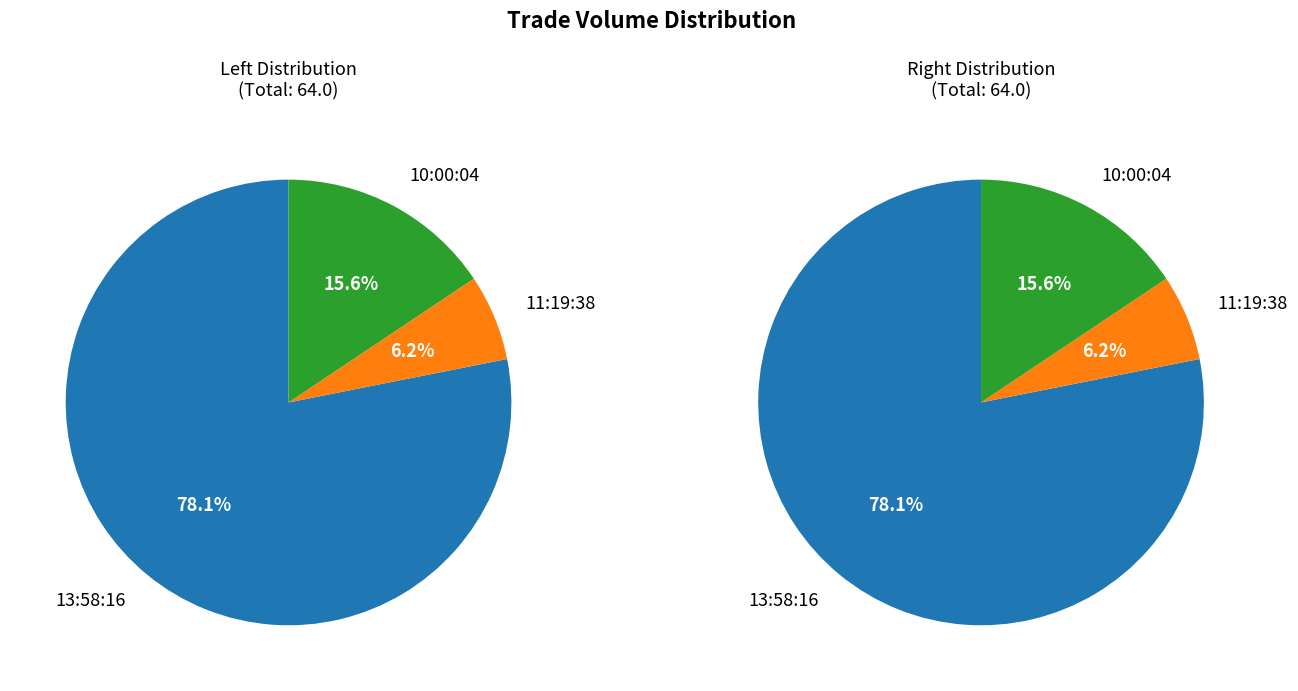

To the nearest percent, what percentage of the pie is 13:58:16?

78%